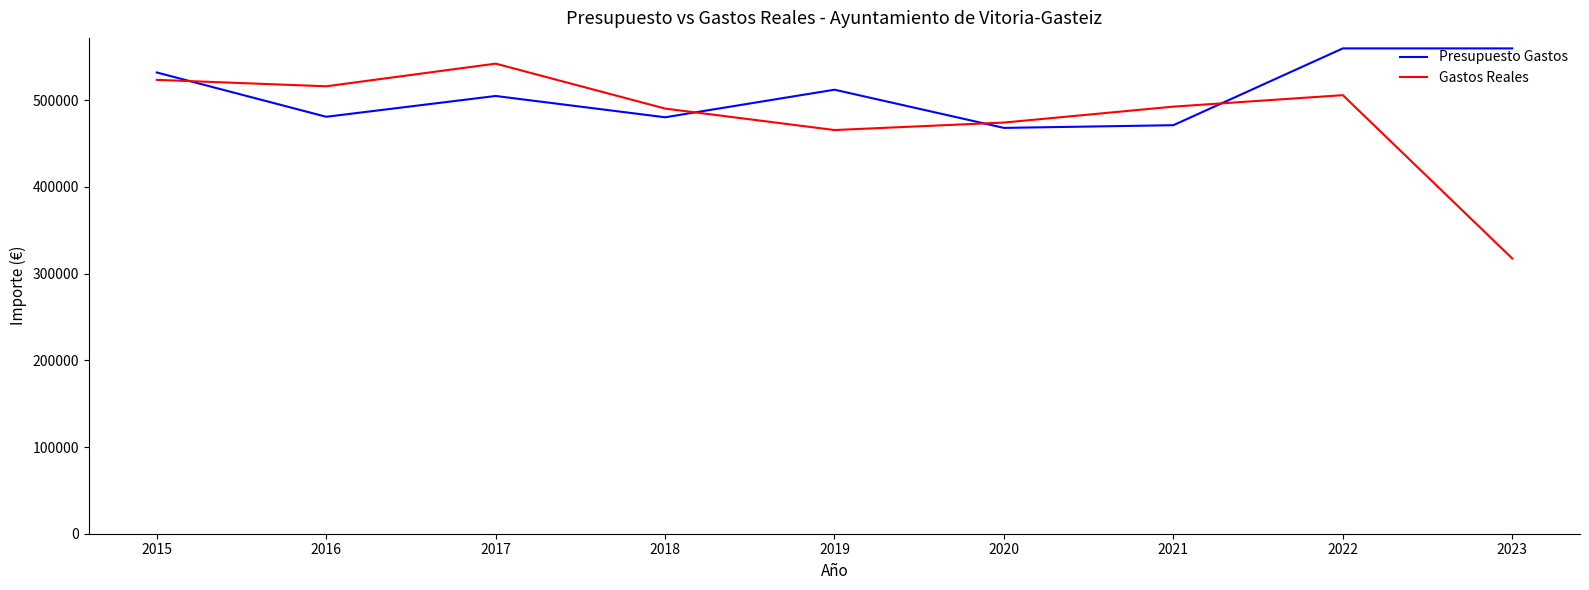

In Presupuesto Gastos, how many points are lower than both neighbors (excluding endpoints)?

3